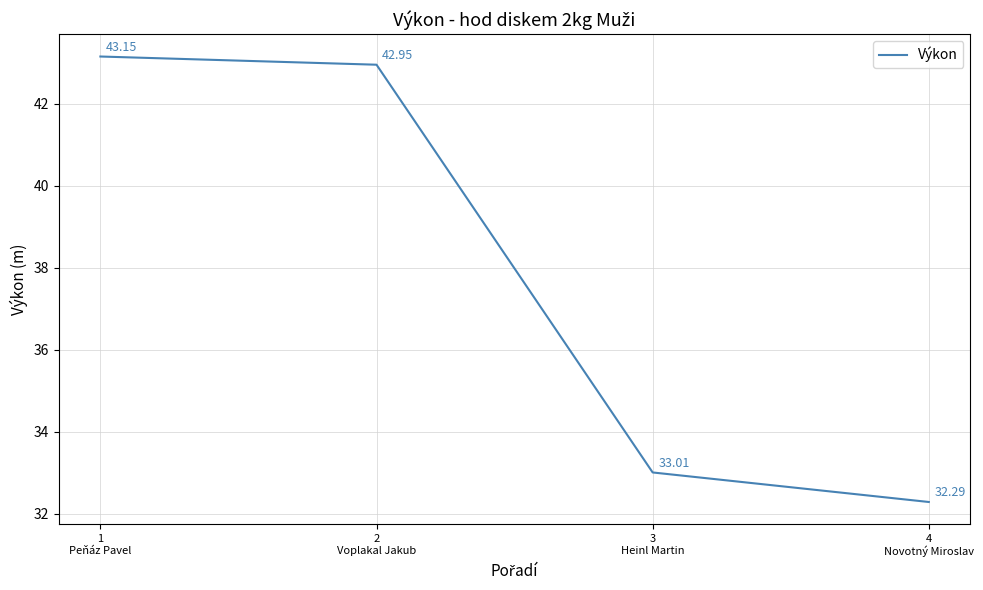

At which category does the chart reach its peak across all series?

1
Peňáz Pavel